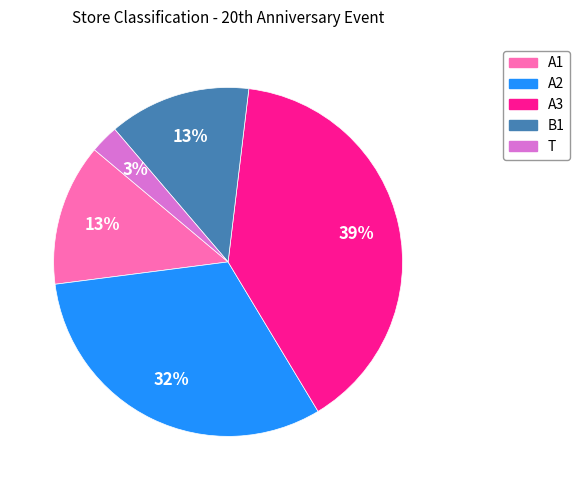

Does any single category account for the majority?

No